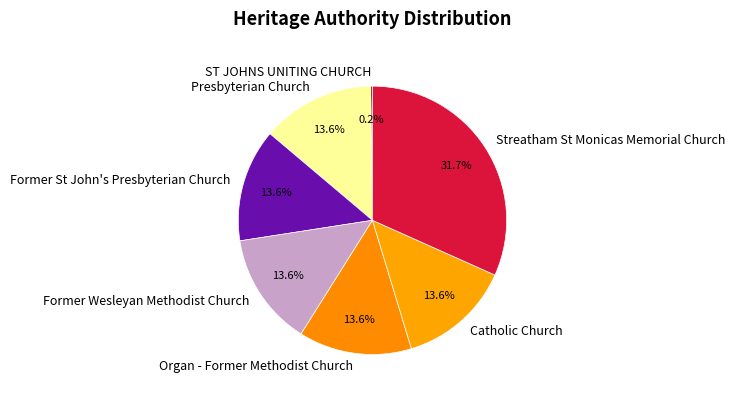

True or false: Presbyterian Church accounts for 1% of the total.

False